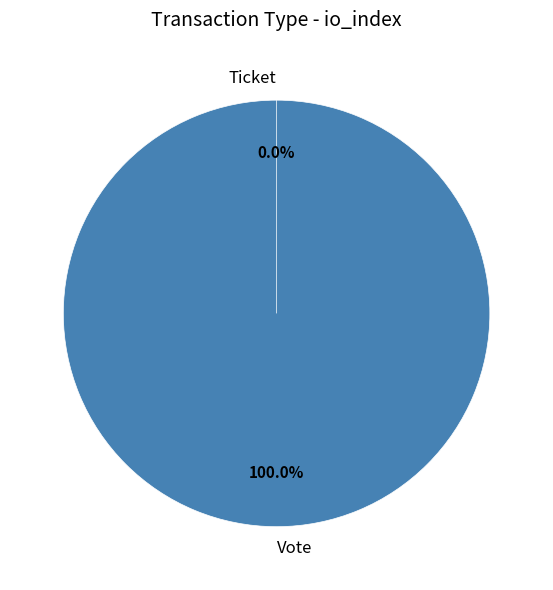

To the nearest percent, what is the average slice percentage?

50%